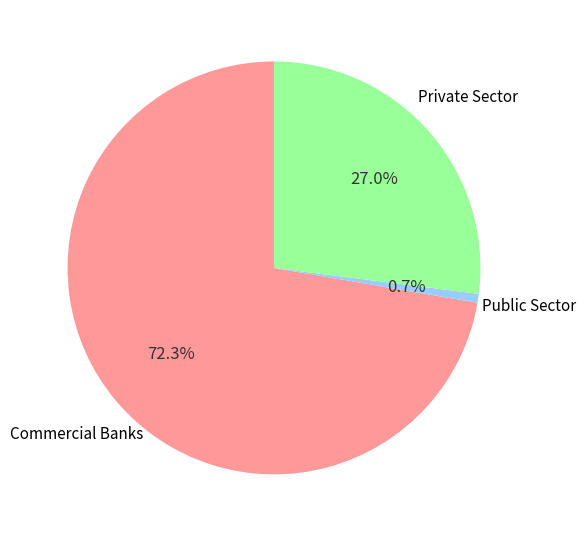

Does any single category account for the majority?

Yes